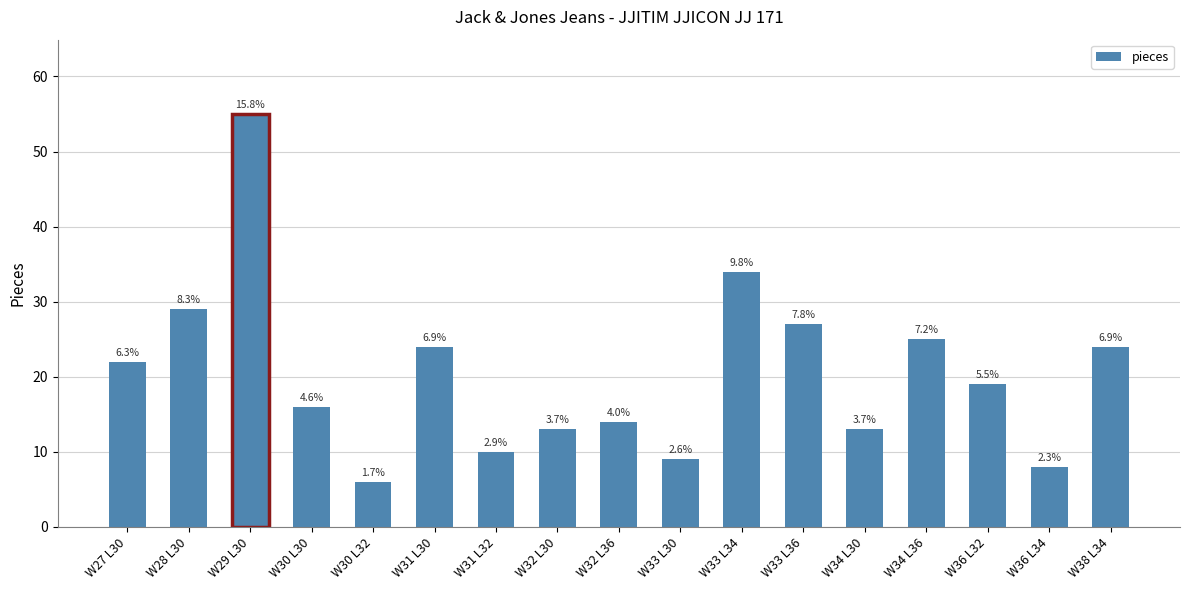

What is the change in value from W28 L30 to W34 L30?

-16